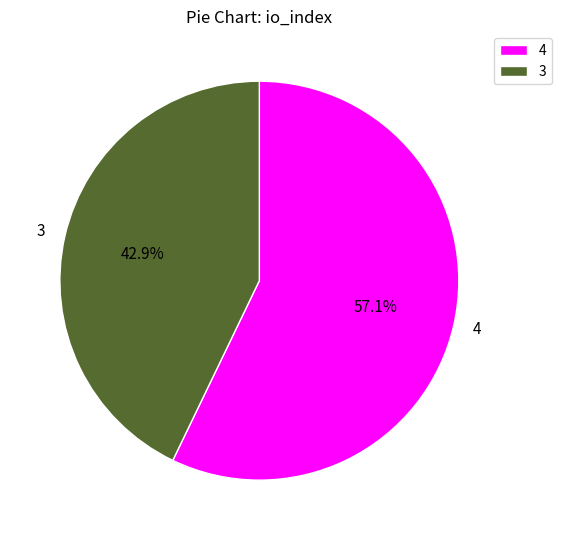

To the nearest percent, what is the average slice percentage?

50%